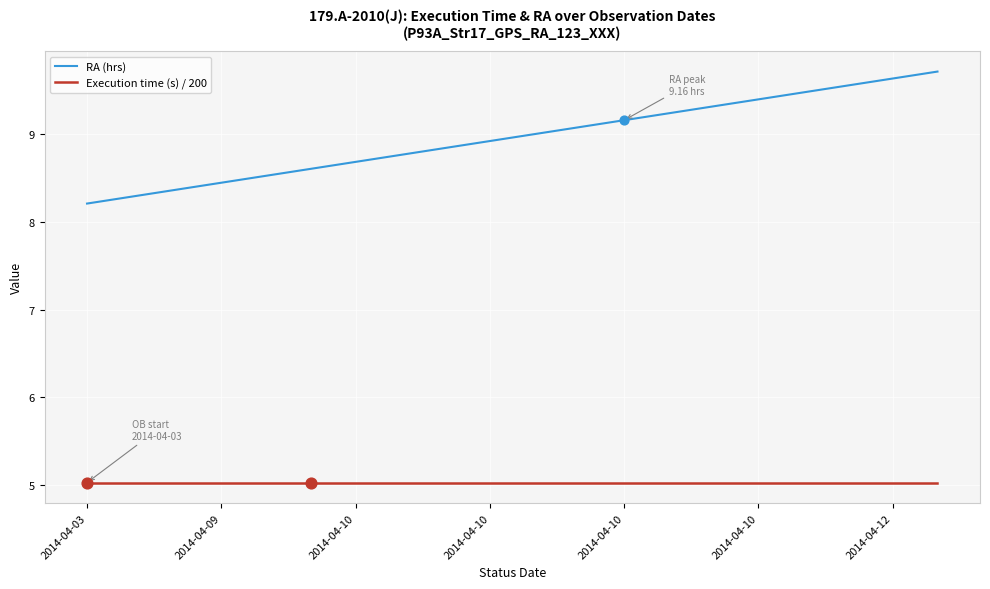

Which series has the largest total across all categories?

RA (hrs)